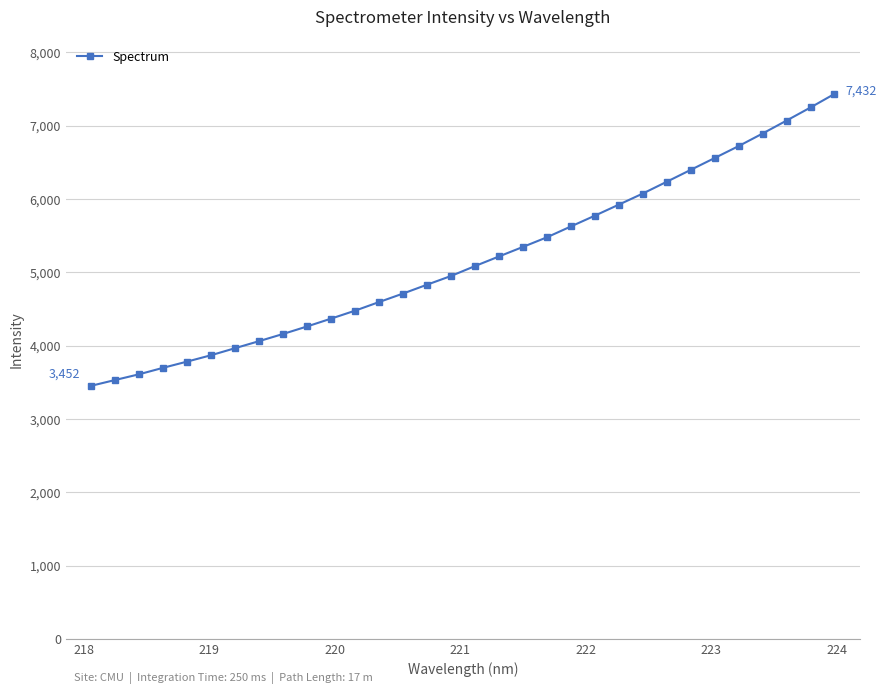

What is the greatest value displayed?

7431.8